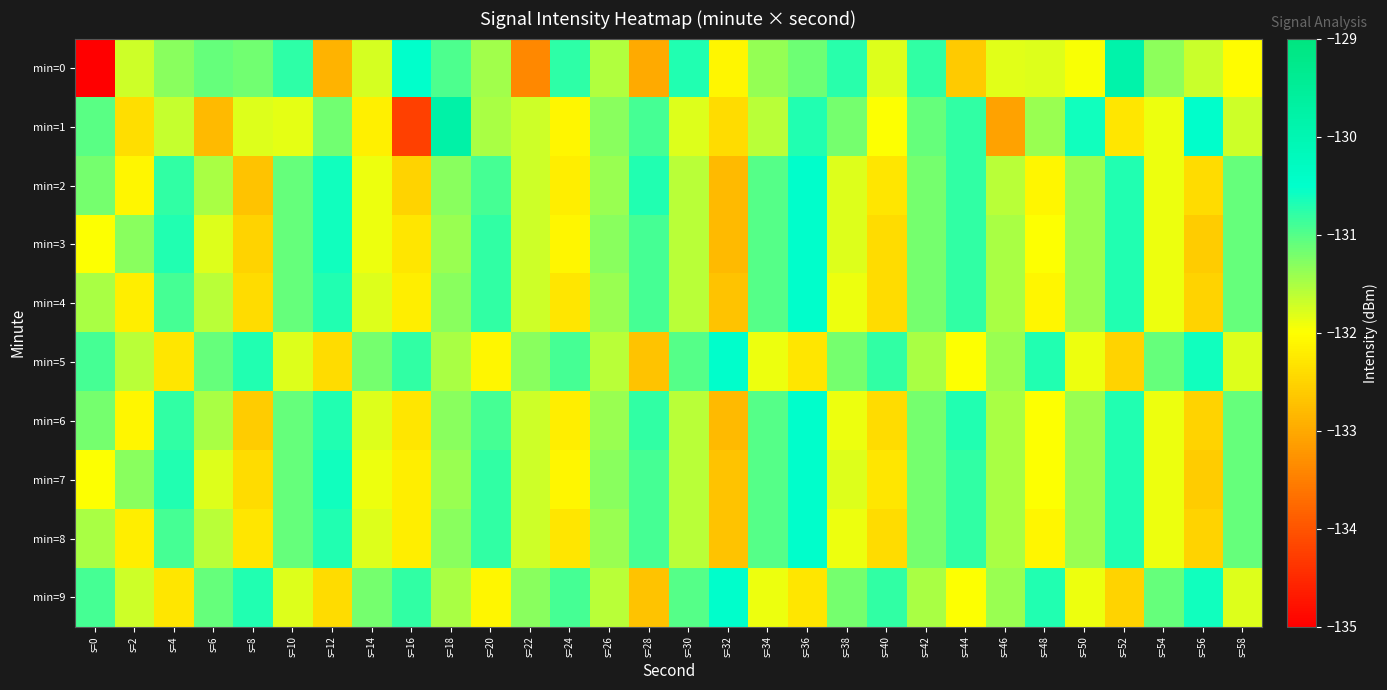

Reading left to right, extract all data points from this chart.

min=0: s=0=-220.9	s=2=-131.7	s=4=-131.3	s=6=-131.1	s=8=-131.2	s=10=-130.8	s=12=-132.9	s=14=-131.8	s=16=-130.5	s=18=-131.0	s=20=-131.5	s=22=-133.4	s=24=-130.8	s=26=-131.5	s=28=-133.0	s=30=-130.7	s=32=-132.1	s=34=-131.4	s=36=-131.1	s=38=-130.7	s=40=-131.8	s=42=-130.8	s=44=-132.6	s=46=-131.8	s=48=-131.8	s=50=-132.0	s=52=-129.9	s=54=-131.3	s=56=-131.7	s=58=-132.0
min=1: s=0=-131.0	s=2=-132.4	s=4=-131.7	s=6=-132.8	s=8=-131.8	s=10=-131.9	s=12=-131.2	s=14=-132.2	s=16=-134.2	s=18=-129.8	s=20=-131.5	s=22=-131.7	s=24=-132.1	s=26=-131.3	s=28=-130.9	s=30=-131.8	s=32=-132.4	s=34=-131.6	s=36=-130.7	s=38=-131.2	s=40=-132.0	s=42=-131.1	s=44=-130.8	s=46=-133.1	s=48=-131.4	s=50=-130.6	s=52=-132.3	s=54=-131.9	s=56=-130.5	s=58=-131.7
min=2: s=0=-131.2	s=2=-132.1	s=4=-130.8	s=6=-131.5	s=8=-132.7	s=10=-131.1	s=12=-130.6	s=14=-131.9	s=16=-132.5	s=18=-131.3	s=20=-130.9	s=22=-131.7	s=24=-132.2	s=26=-131.4	s=28=-130.7	s=30=-131.6	s=32=-132.8	s=34=-131.0	s=36=-130.5	s=38=-131.8	s=40=-132.3	s=42=-131.2	s=44=-130.8	s=46=-131.6	s=48=-132.1	s=50=-131.4	s=52=-130.7	s=54=-131.9	s=56=-132.4	s=58=-131.1
min=3: s=0=-132.0	s=2=-131.3	s=4=-130.7	s=6=-131.8	s=8=-132.5	s=10=-131.1	s=12=-130.6	s=14=-131.9	s=16=-132.3	s=18=-131.4	s=20=-130.8	s=22=-131.7	s=24=-132.1	s=26=-131.3	s=28=-130.9	s=30=-131.6	s=32=-132.8	s=34=-131.0	s=36=-130.5	s=38=-131.8	s=40=-132.4	s=42=-131.2	s=44=-130.8	s=46=-131.5	s=48=-132.0	s=50=-131.4	s=52=-130.7	s=54=-131.9	s=56=-132.6	s=58=-131.1
min=4: s=0=-131.5	s=2=-132.2	s=4=-130.9	s=6=-131.6	s=8=-132.4	s=10=-131.1	s=12=-130.7	s=14=-131.8	s=16=-132.2	s=18=-131.3	s=20=-130.8	s=22=-131.7	s=24=-132.3	s=26=-131.4	s=28=-130.9	s=30=-131.6	s=32=-132.7	s=34=-131.0	s=36=-130.5	s=38=-131.9	s=40=-132.4	s=42=-131.2	s=44=-130.8	s=46=-131.5	s=48=-132.1	s=50=-131.4	s=52=-130.7	s=54=-131.9	s=56=-132.5	s=58=-131.1
min=5: s=0=-130.9	s=2=-131.6	s=4=-132.3	s=6=-131.1	s=8=-130.7	s=10=-131.8	s=12=-132.4	s=14=-131.2	s=16=-130.8	s=18=-131.5	s=20=-132.1	s=22=-131.3	s=24=-130.9	s=26=-131.6	s=28=-132.7	s=30=-131.0	s=32=-130.5	s=34=-131.9	s=36=-132.3	s=38=-131.2	s=40=-130.8	s=42=-131.5	s=44=-132.0	s=46=-131.4	s=48=-130.7	s=50=-131.9	s=52=-132.5	s=54=-131.1	s=56=-130.6	s=58=-131.8
min=6: s=0=-131.2	s=2=-132.1	s=4=-130.8	s=6=-131.5	s=8=-132.6	s=10=-131.1	s=12=-130.7	s=14=-131.8	s=16=-132.3	s=18=-131.3	s=20=-130.9	s=22=-131.7	s=24=-132.2	s=26=-131.4	s=28=-130.8	s=30=-131.6	s=32=-132.8	s=34=-131.0	s=36=-130.5	s=38=-131.9	s=40=-132.4	s=42=-131.2	s=44=-130.7	s=46=-131.5	s=48=-132.0	s=50=-131.4	s=52=-130.7	s=54=-131.9	s=56=-132.5	s=58=-131.1
min=7: s=0=-132.0	s=2=-131.3	s=4=-130.7	s=6=-131.8	s=8=-132.4	s=10=-131.1	s=12=-130.6	s=14=-131.9	s=16=-132.2	s=18=-131.4	s=20=-130.8	s=22=-131.7	s=24=-132.1	s=26=-131.3	s=28=-130.9	s=30=-131.6	s=32=-132.7	s=34=-131.0	s=36=-130.5	s=38=-131.8	s=40=-132.3	s=42=-131.2	s=44=-130.8	s=46=-131.5	s=48=-132.0	s=50=-131.4	s=52=-130.7	s=54=-131.9	s=56=-132.6	s=58=-131.1
min=8: s=0=-131.5	s=2=-132.2	s=4=-130.9	s=6=-131.6	s=8=-132.3	s=10=-131.1	s=12=-130.7	s=14=-131.8	s=16=-132.2	s=18=-131.3	s=20=-130.8	s=22=-131.7	s=24=-132.3	s=26=-131.4	s=28=-130.9	s=30=-131.6	s=32=-132.7	s=34=-131.0	s=36=-130.5	s=38=-131.9	s=40=-132.4	s=42=-131.2	s=44=-130.8	s=46=-131.5	s=48=-132.1	s=50=-131.4	s=52=-130.7	s=54=-131.9	s=56=-132.5	s=58=-131.1
min=9: s=0=-130.9	s=2=-131.7	s=4=-132.3	s=6=-131.1	s=8=-130.7	s=10=-131.8	s=12=-132.4	s=14=-131.2	s=16=-130.8	s=18=-131.5	s=20=-132.1	s=22=-131.3	s=24=-130.9	s=26=-131.6	s=28=-132.7	s=30=-131.0	s=32=-130.5	s=34=-131.9	s=36=-132.3	s=38=-131.2	s=40=-130.8	s=42=-131.5	s=44=-132.0	s=46=-131.4	s=48=-130.7	s=50=-131.9	s=52=-132.5	s=54=-131.1	s=56=-130.6	s=58=-131.8